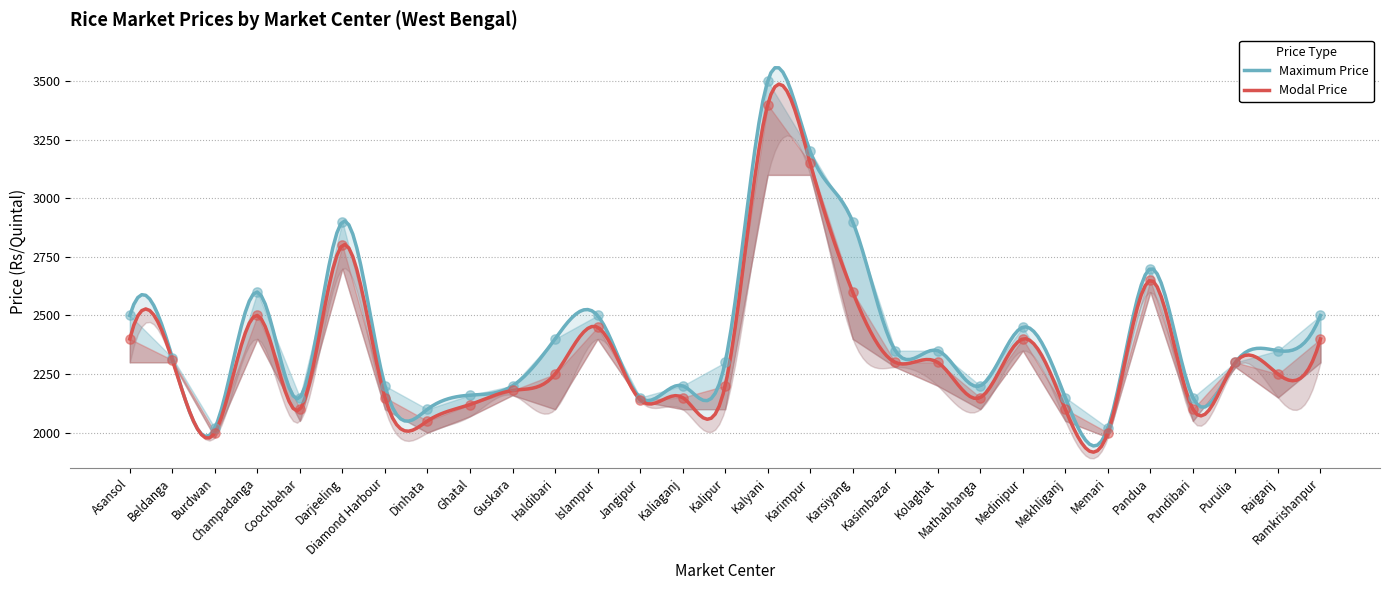

Is the value of Maximum Price at Karsiyang greater than the value of Minimum Price at Raiganj?

Yes